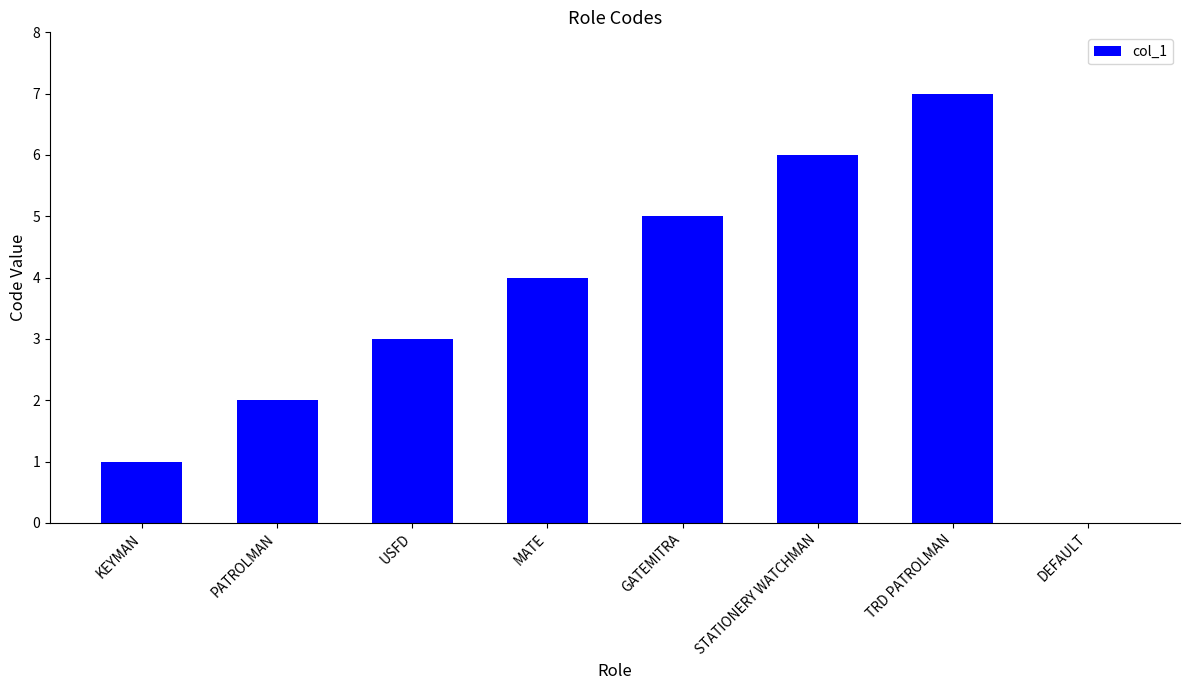

Which has a higher value, TRD PATROLMAN or DEFAULT?

TRD PATROLMAN